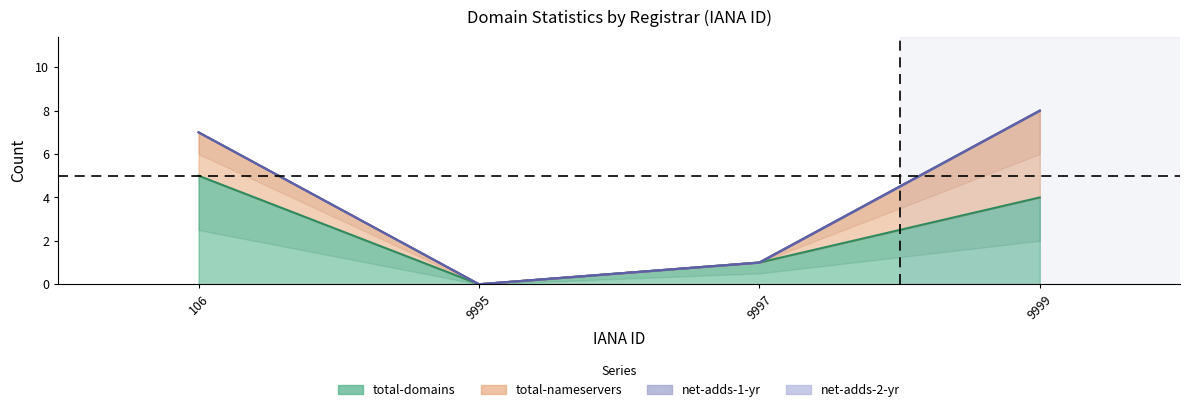

What is the difference between the total-domains values at 9995 and 9999?

4